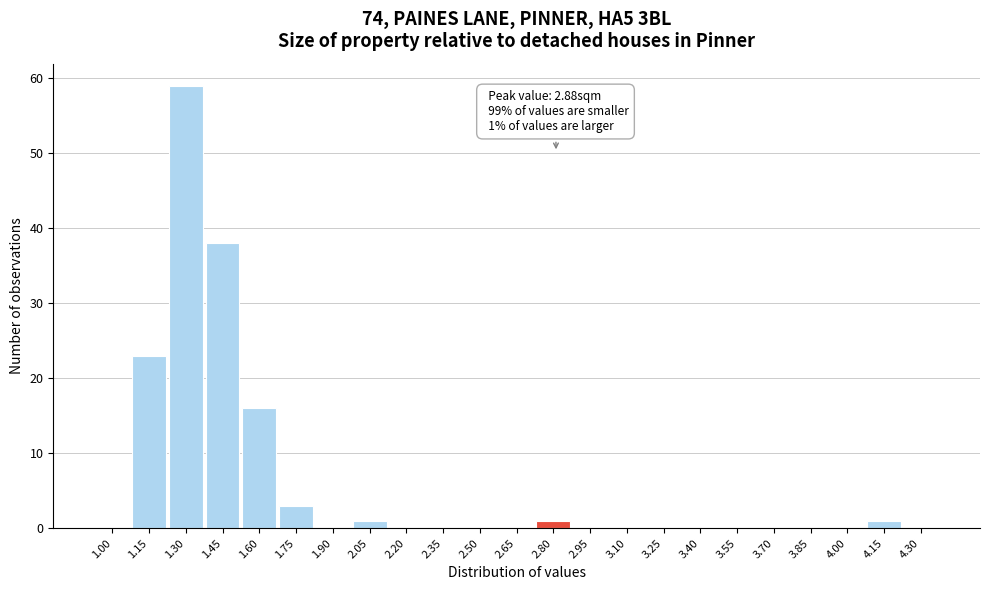

What is the greatest value displayed?

59